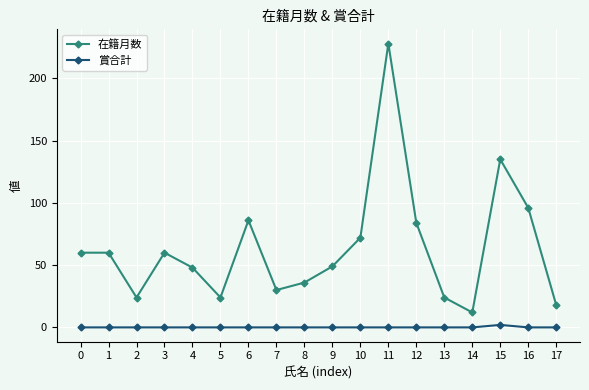

True or false: 在籍月数 and 賞合計 intersect in this chart.

False